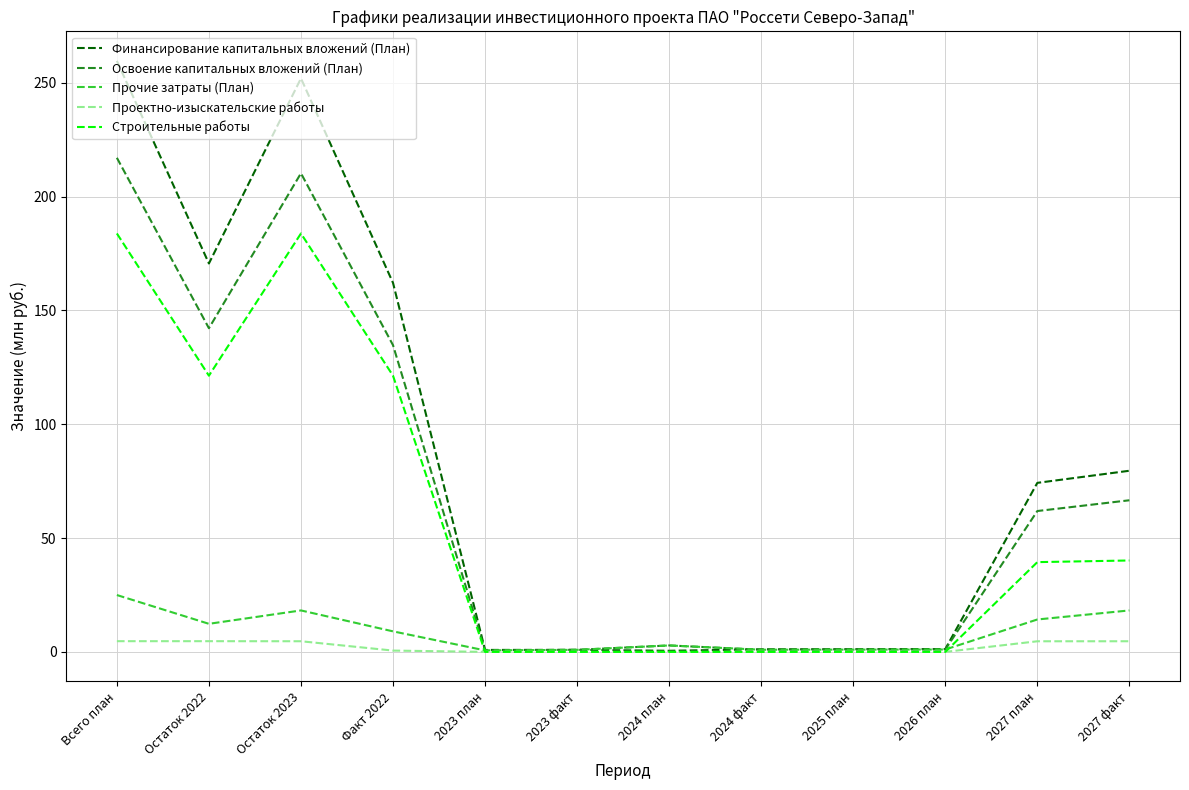

Is it true that Строительные работы equals 181.0 at Остаток 2022?

False